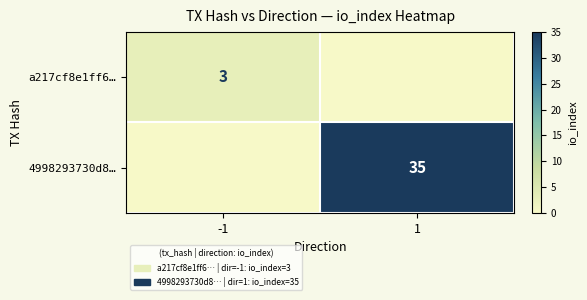

Between -1 and 1, which is larger?

-1